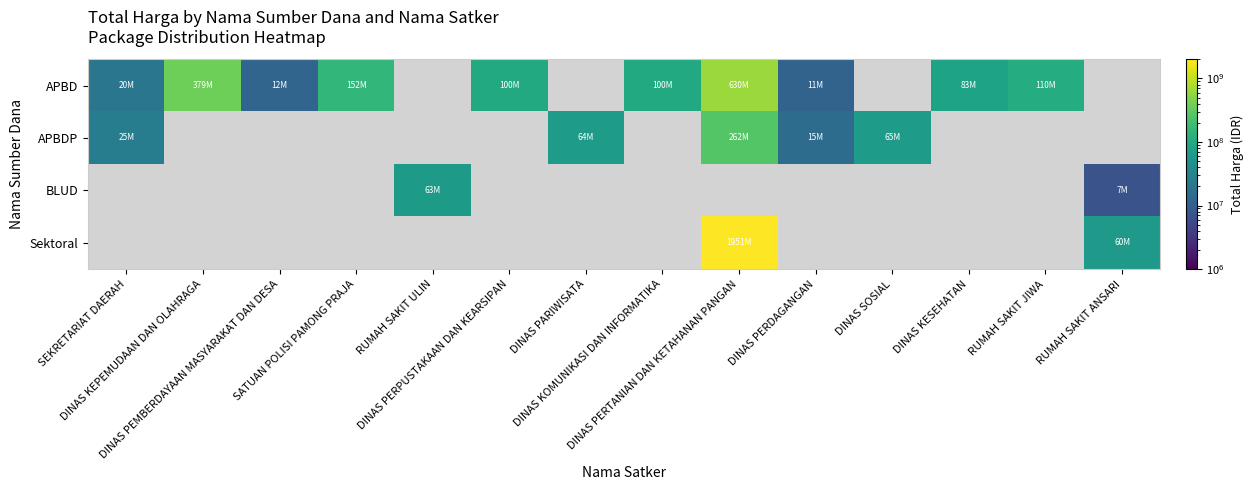

Count the number of data series in this chart.

4